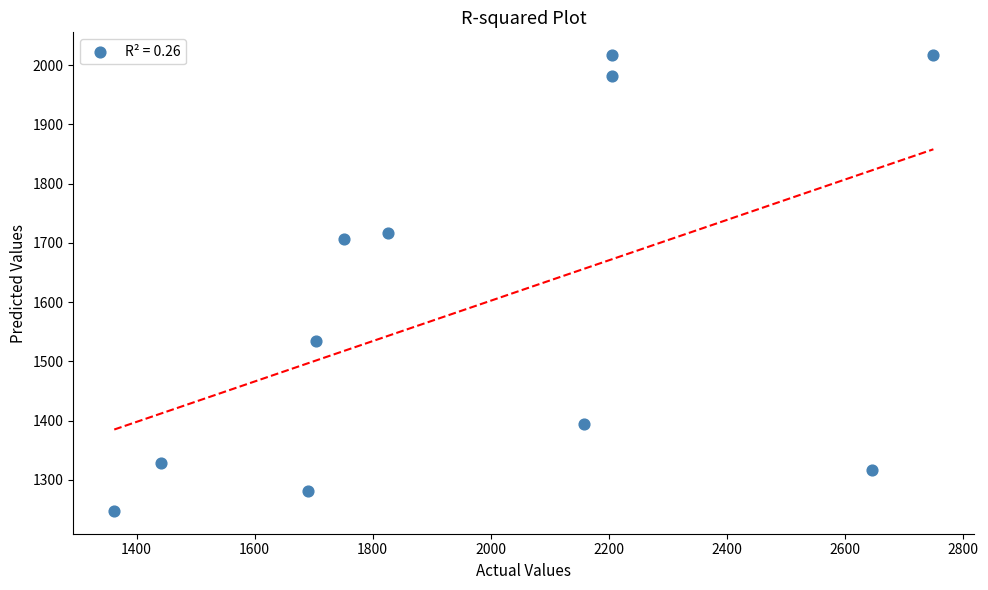

What Y value in the scatter plot is closest to 1632?

1706.0